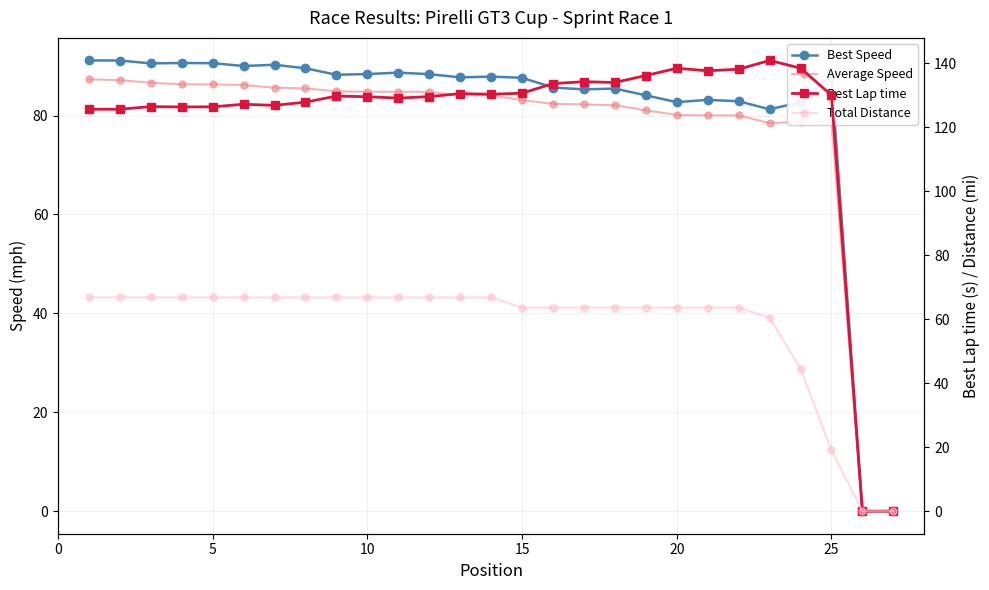

What is the difference between the maximum and minimum values in the Total Distance series?

66.8